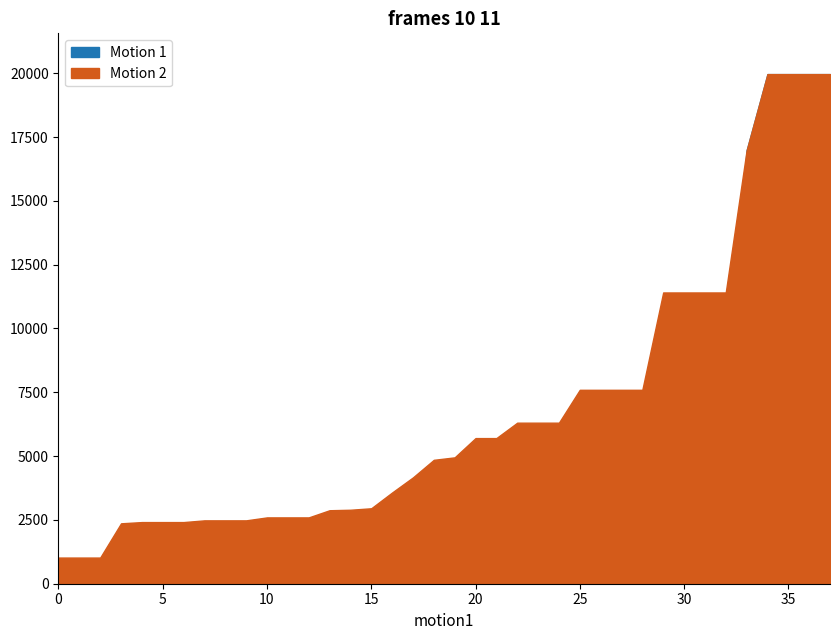

What is the minimum value shown in the chart?

57.0